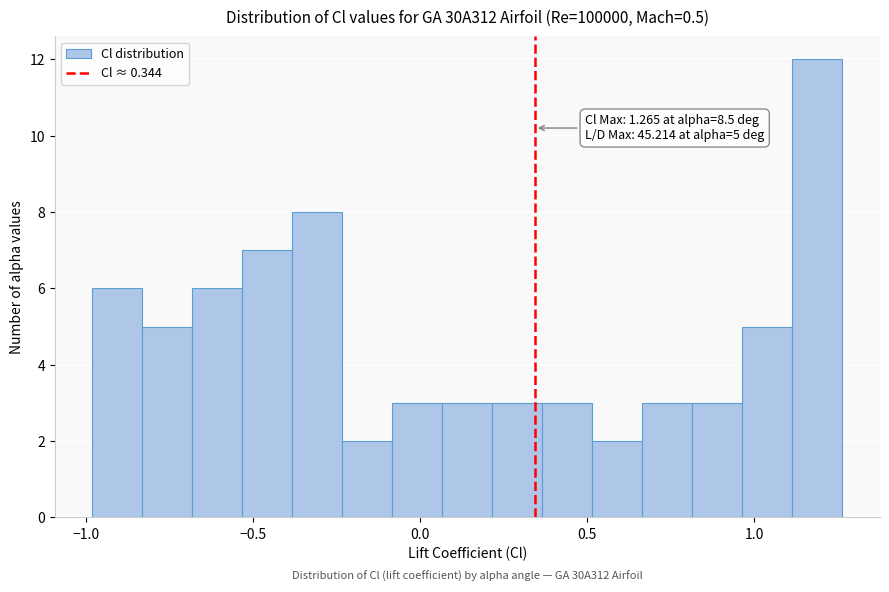

Around what value on the x-axis is the tallest bar? Give the approximate position of its centre, as read against the axis.

1.20